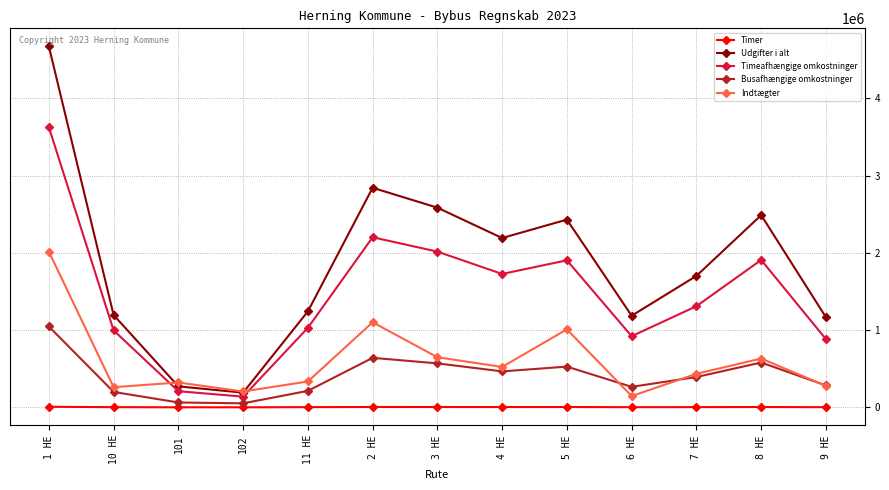

The value of Udgifter i alt at 4 HE is 613098.8. True or false?

False